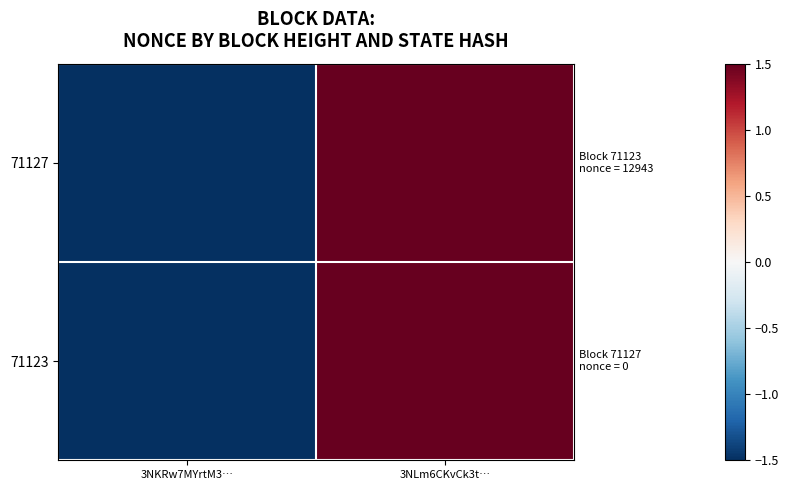

Between 3NKRw7MYrtM3… and 3NLm6CKvCk3t…, which is larger?

3NLm6CKvCk3t…